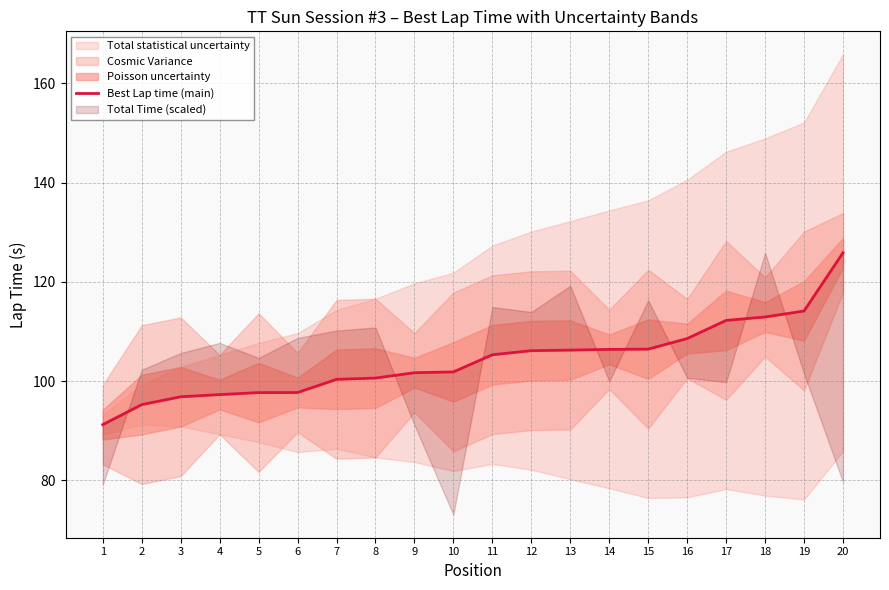

Reading right to left, extract all data points from this chart.

125.9	114.1	112.9	112.2	108.6	106.4	106.4	106.2	106.1	105.3	101.9	101.7	100.6	100.4	97.7	97.7	97.3	96.8	95.3	91.2